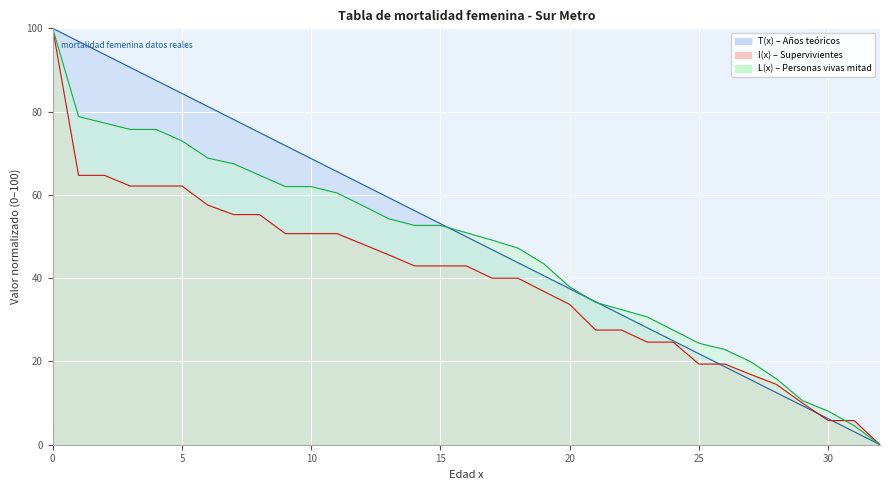

At how many categories does at least one series exceed 52?

16